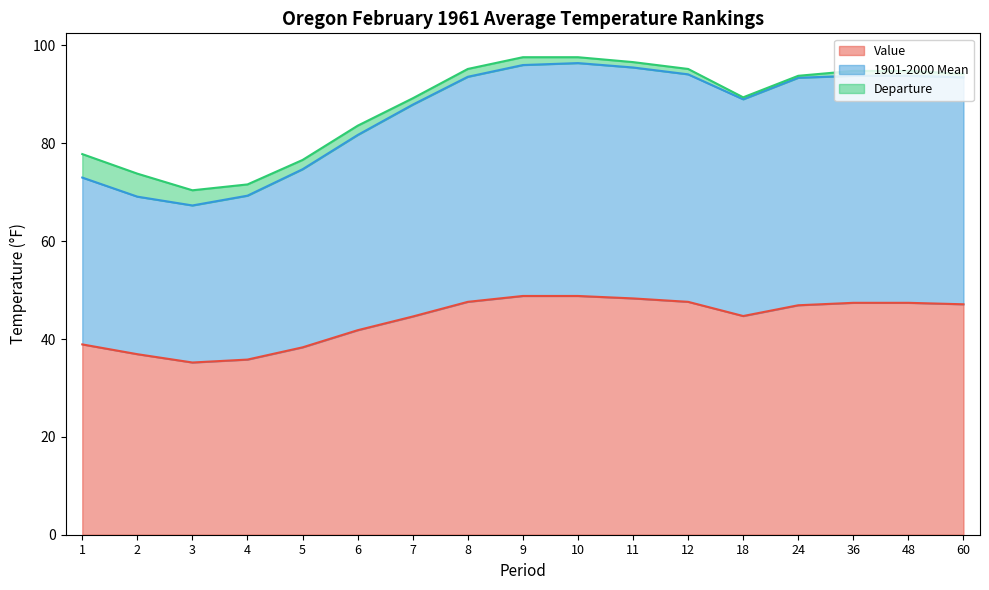

What is the lowest value of the Value series?

35.2